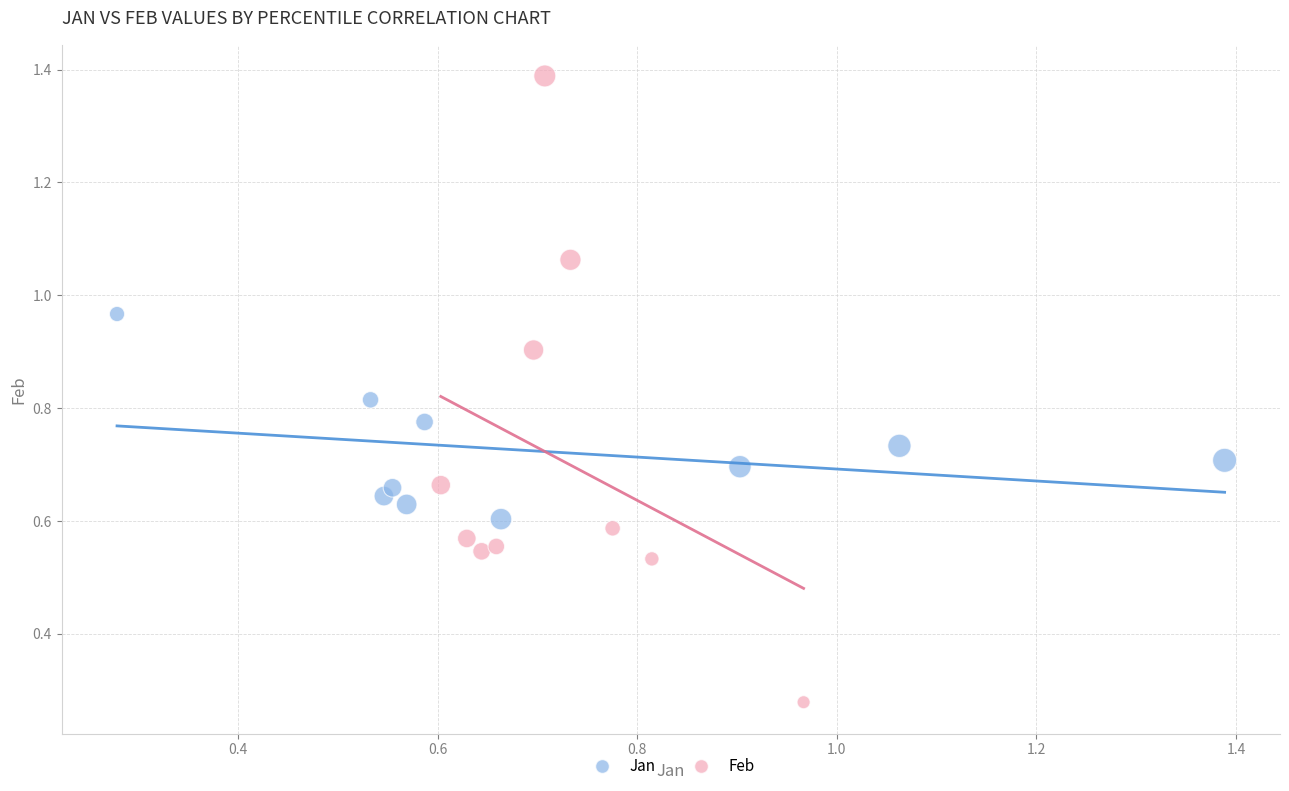

Which series contains the highest Y value?

Feb